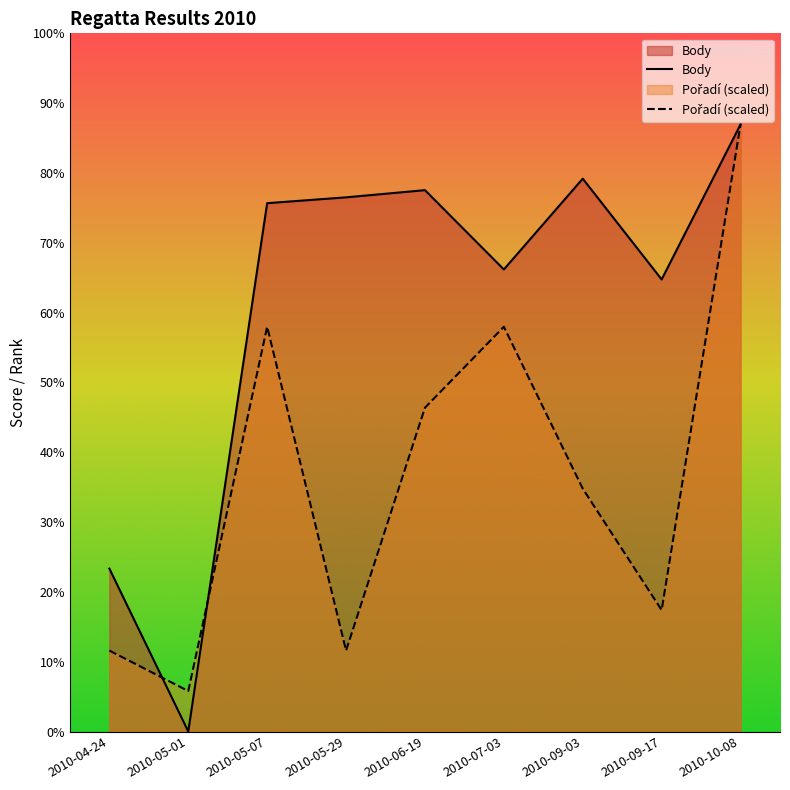

Is it true that Body equals 5126.0 at 2010-06-19?

False